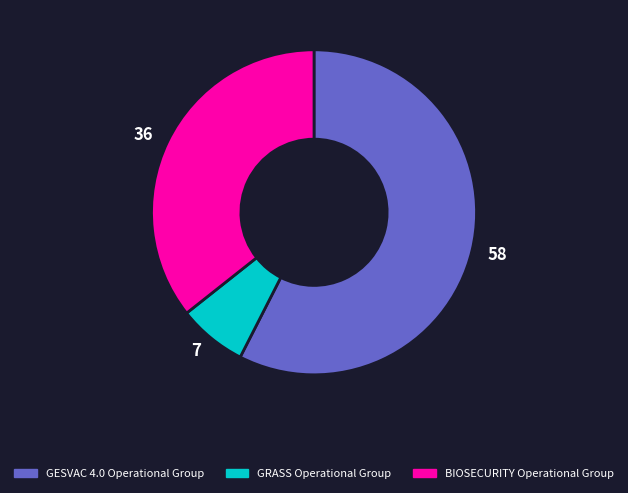

Is GRASS Operational Group the majority of the pie?

No